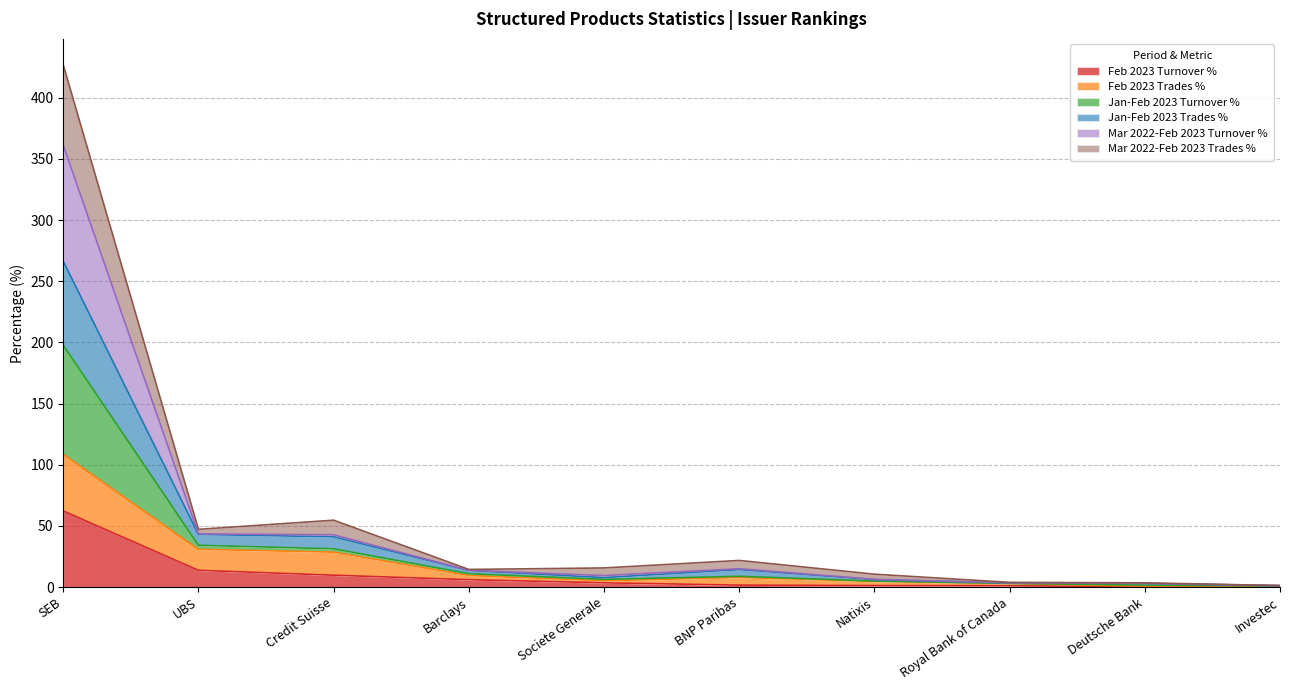

At which label does Feb 2023 Turnover % reach its peak?

SEB